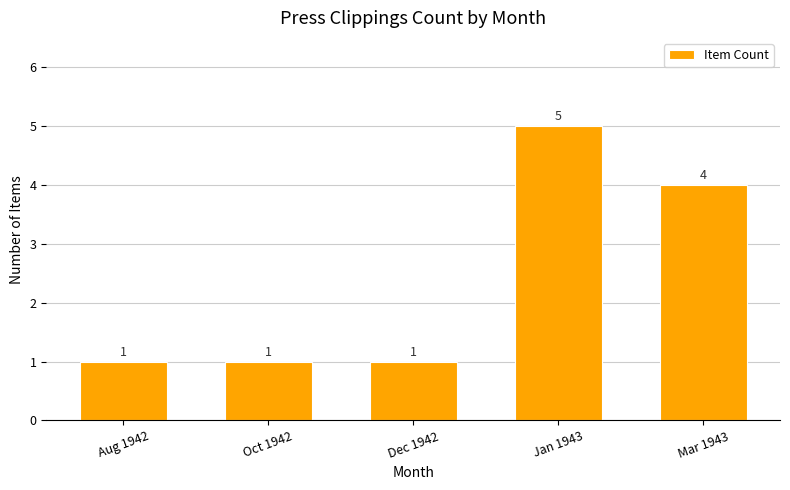

What is the sum of the values at Oct 1942 and Jan 1943?

6